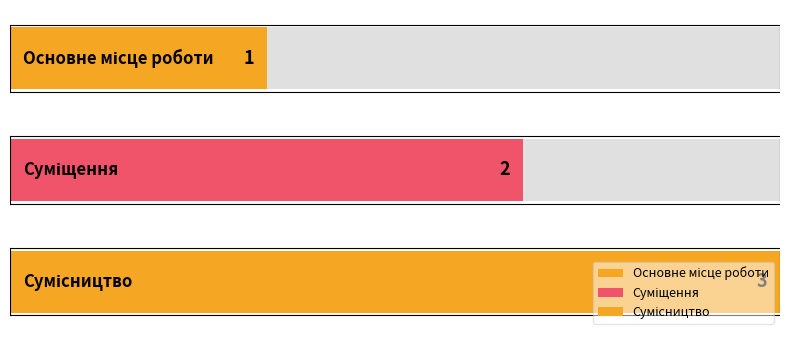

What is the difference between the maximum and minimum values?

2